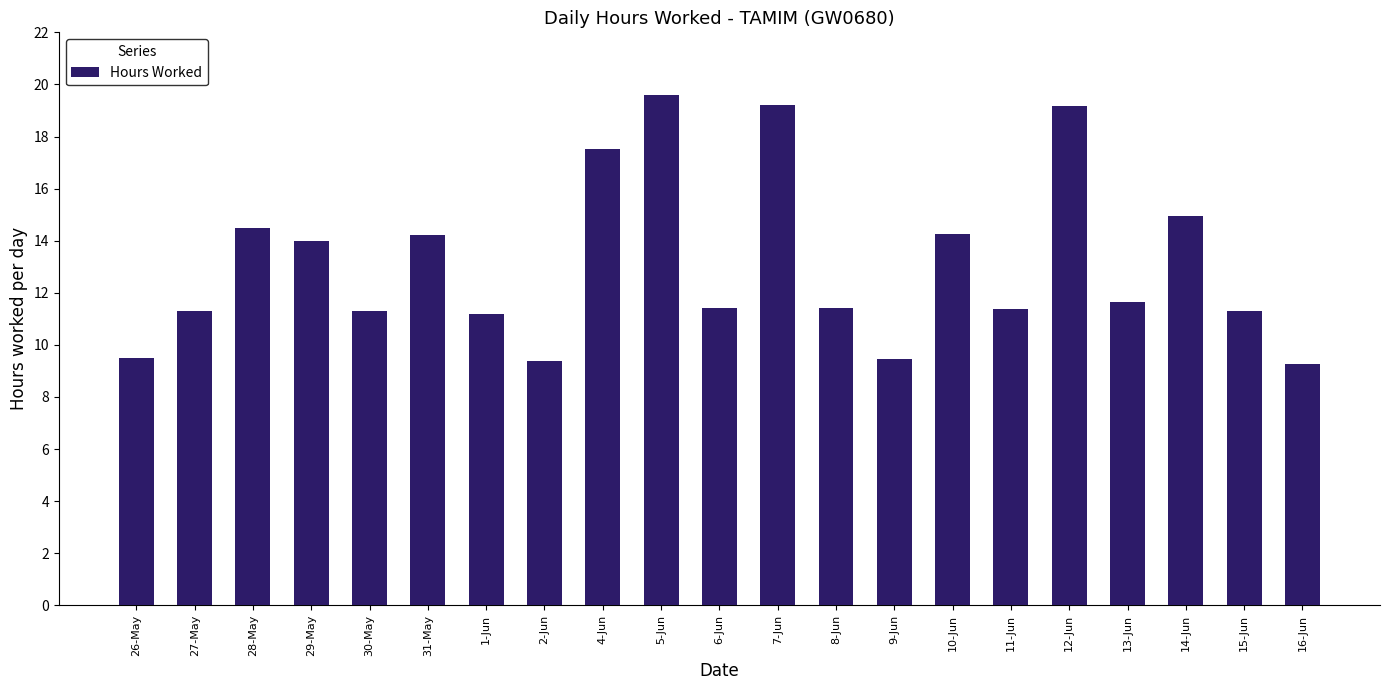

What position from the right is 5-Jun?

12